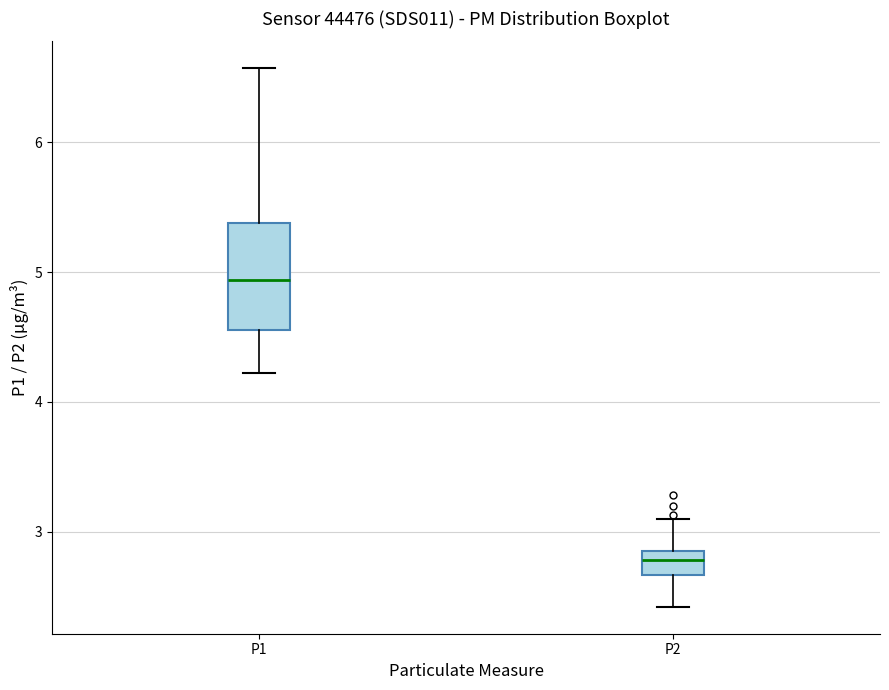

Comparing the boxes themselves (not the whiskers), which one is the tallest?

P1